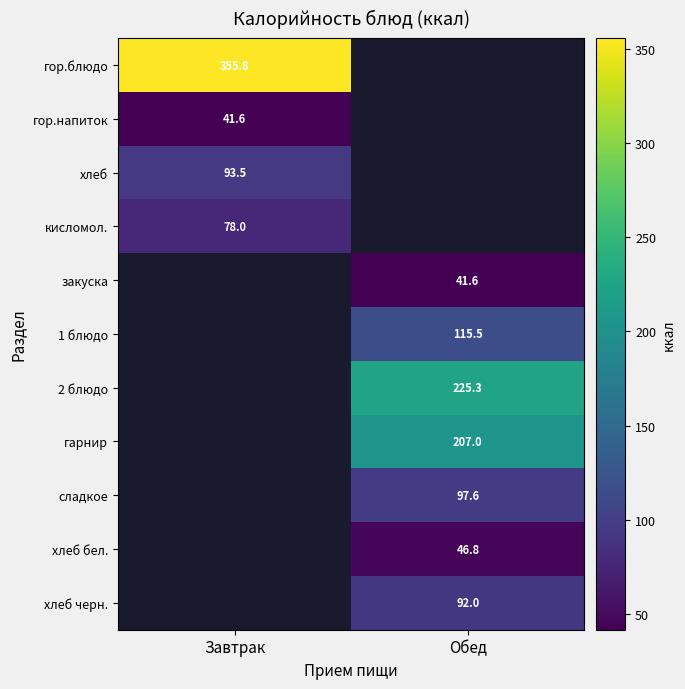

How many positive values does the кисломол. series have?

1